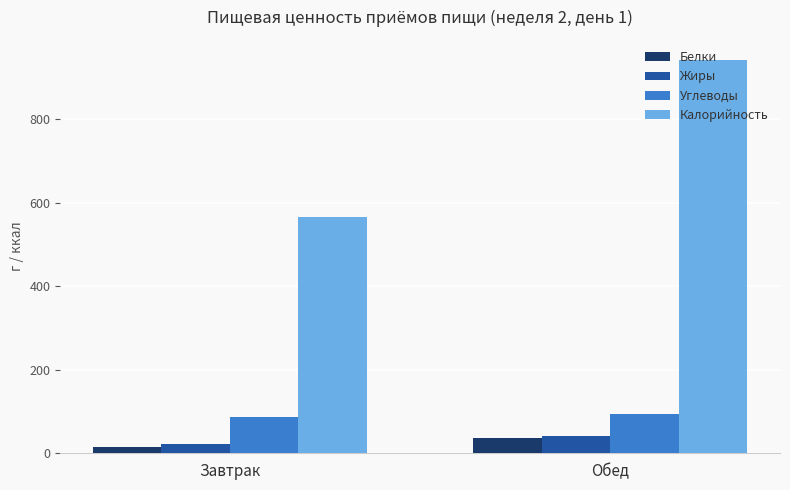

How many bars are there in total?

8